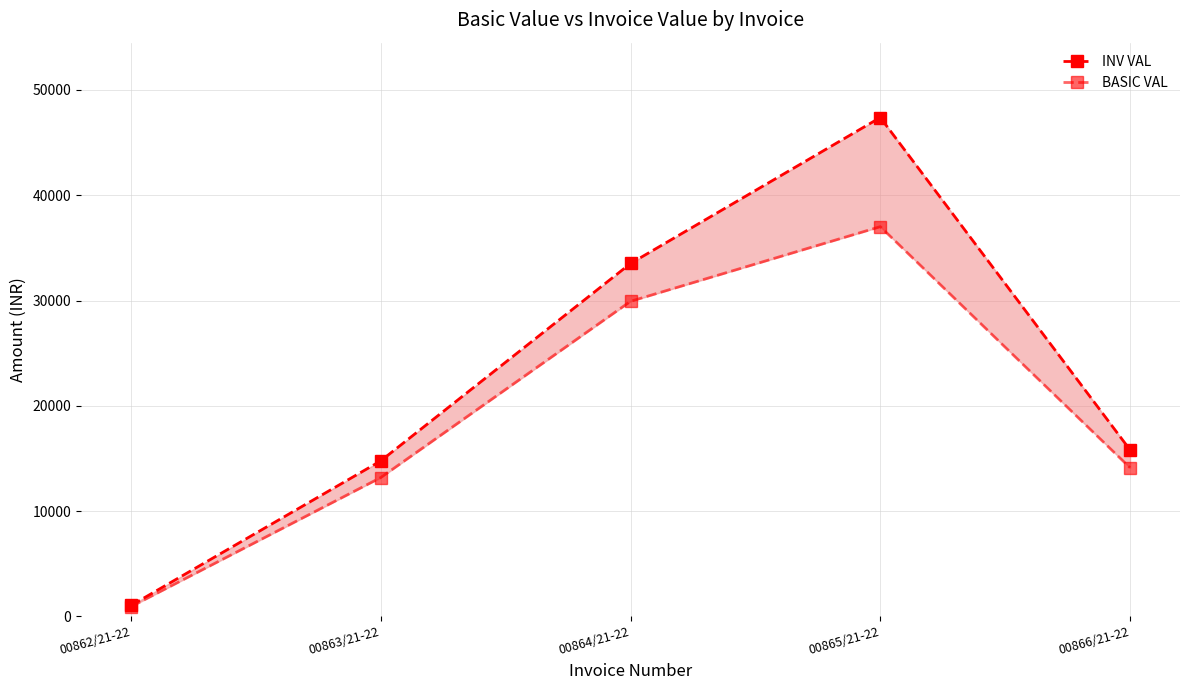

Where is the first local maximum for BASIC VAL?

00865/21-22